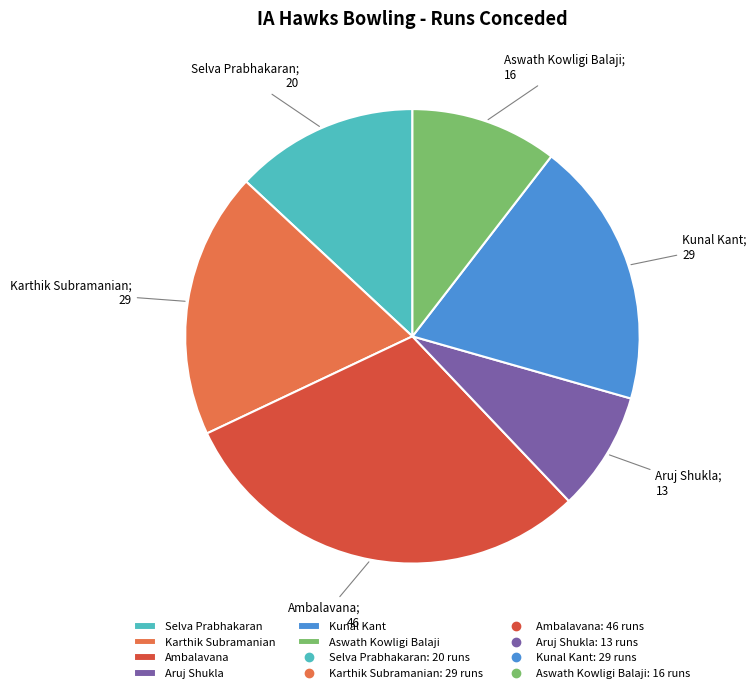

Is there a majority slice in this chart?

No